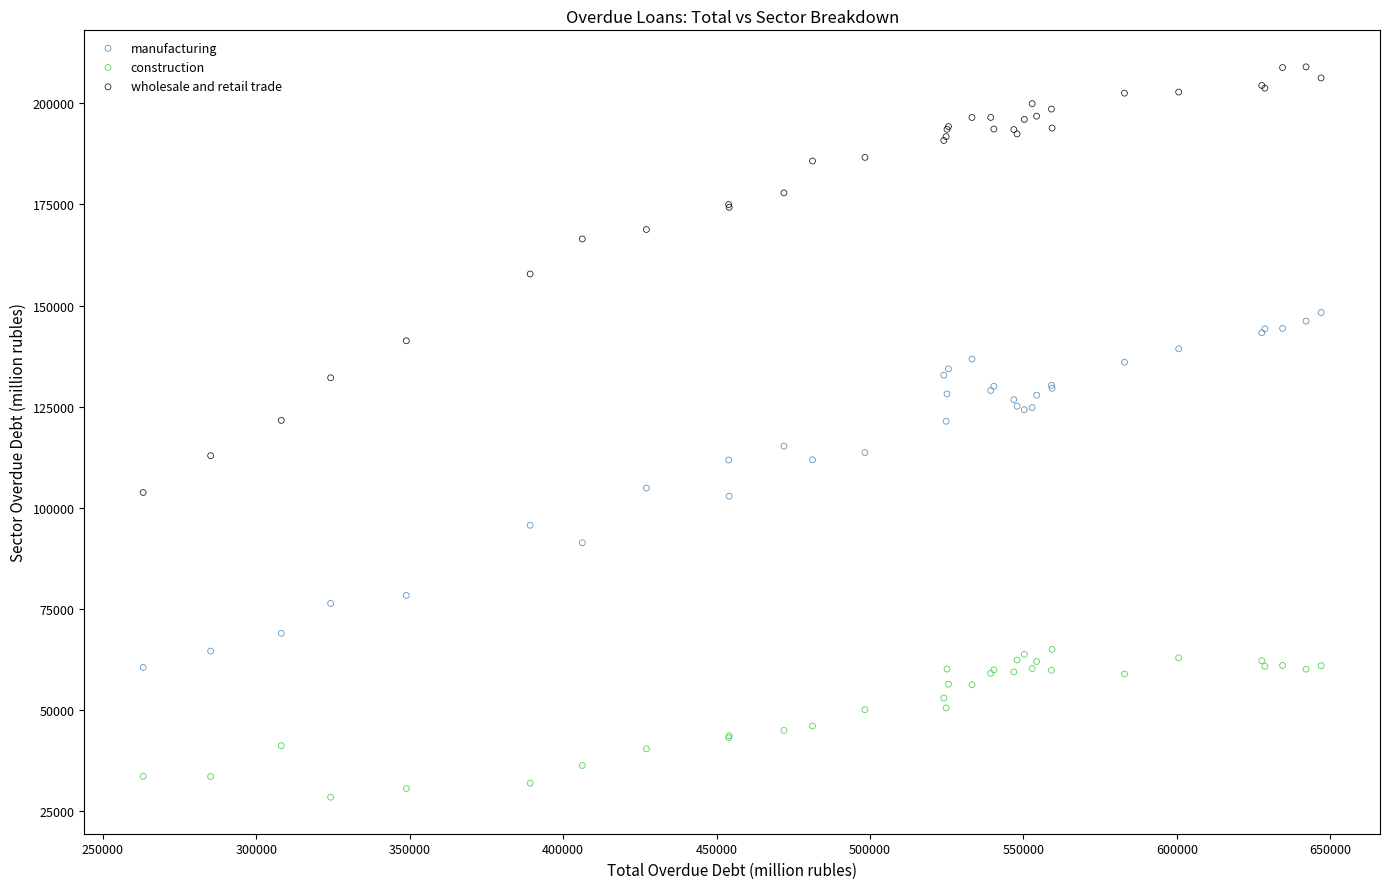

Which series reaches the maximum Y coordinate?

wholesale and retail trade